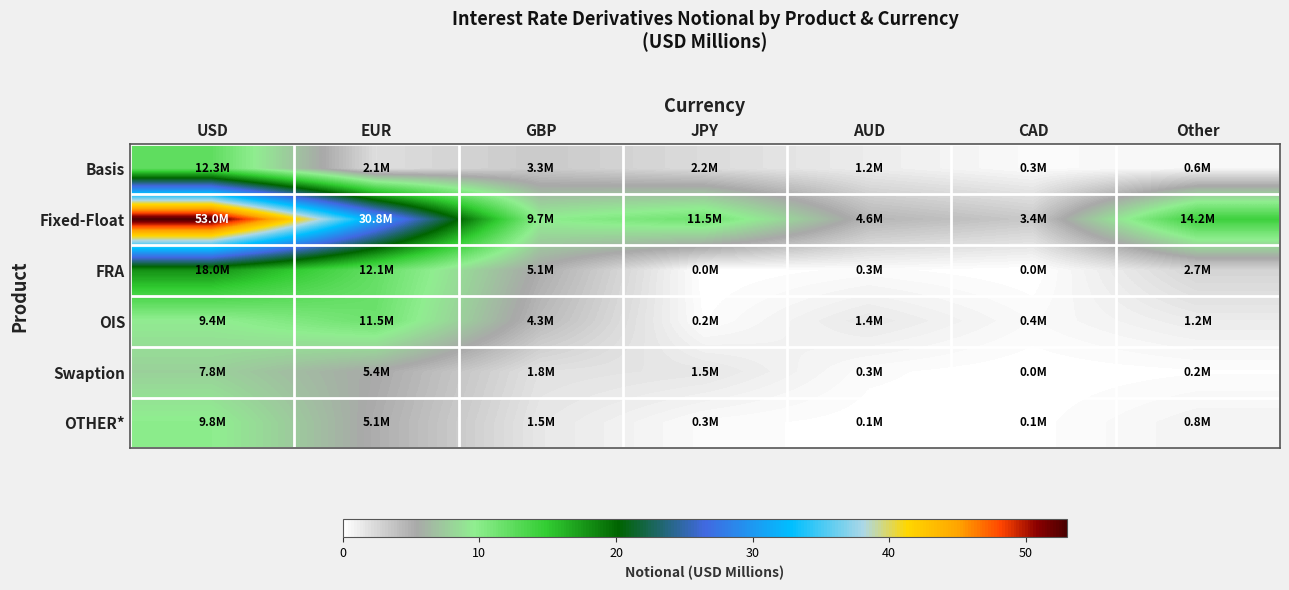

How many categories are shown in the chart?

7